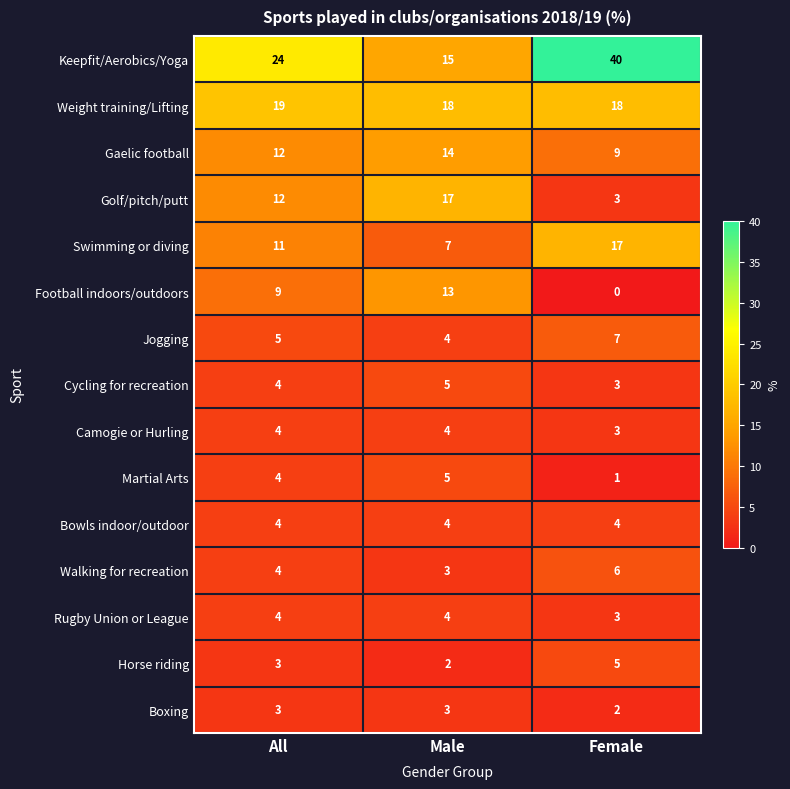

How many positive values does the Football indoors/outdoors series have?

2